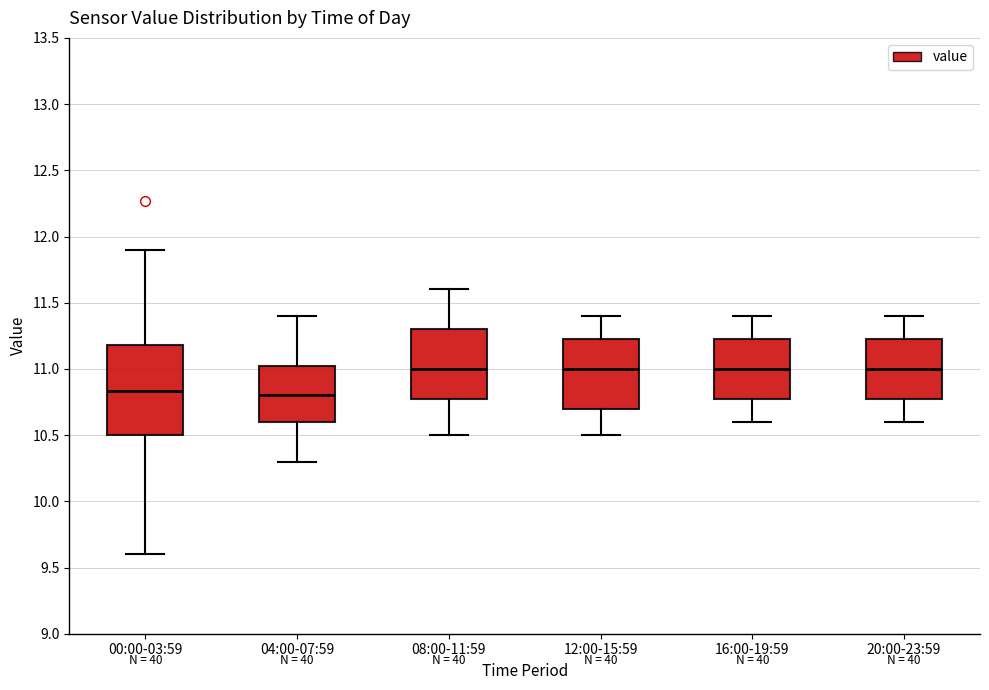

Which box is the tallest, from its lower edge to its upper edge?

00:00-03:59